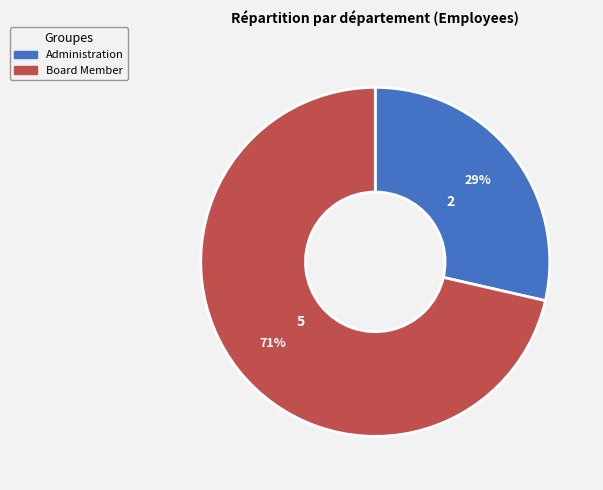

Which slice represents more than half of the pie?

Board Member